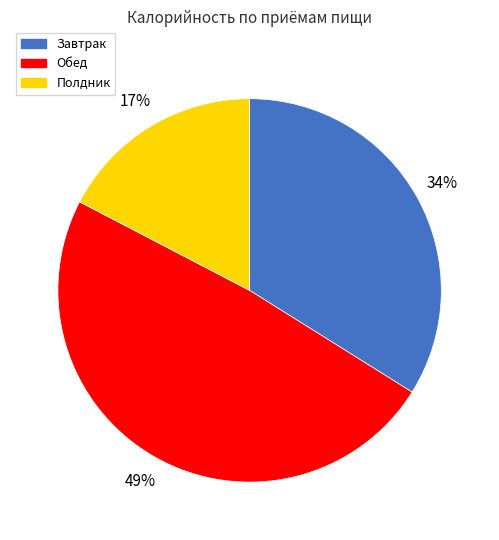

Which category has the biggest portion of the pie?

Обед